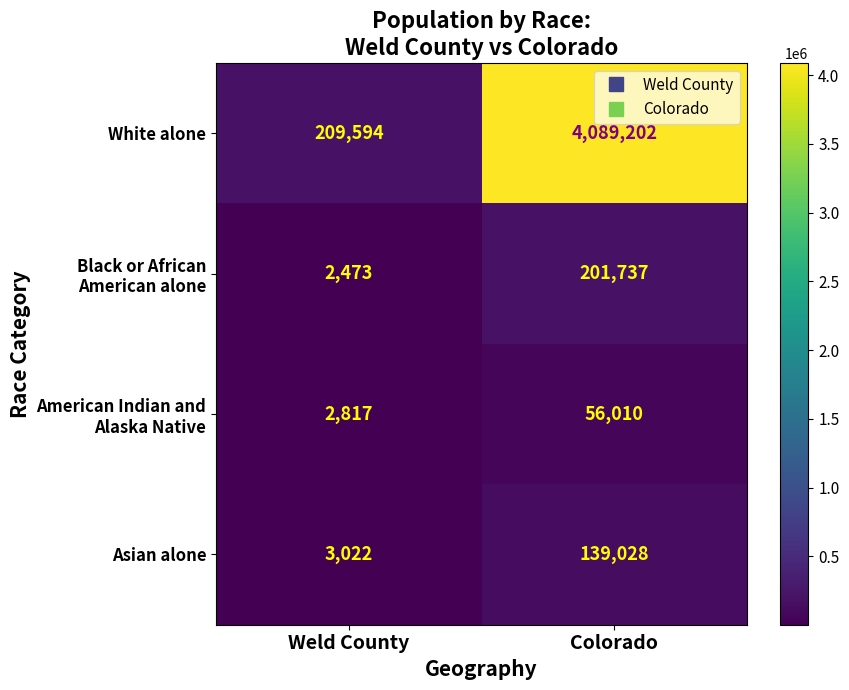

Between Weld County and Colorado, which series saw the biggest shift?

White alone